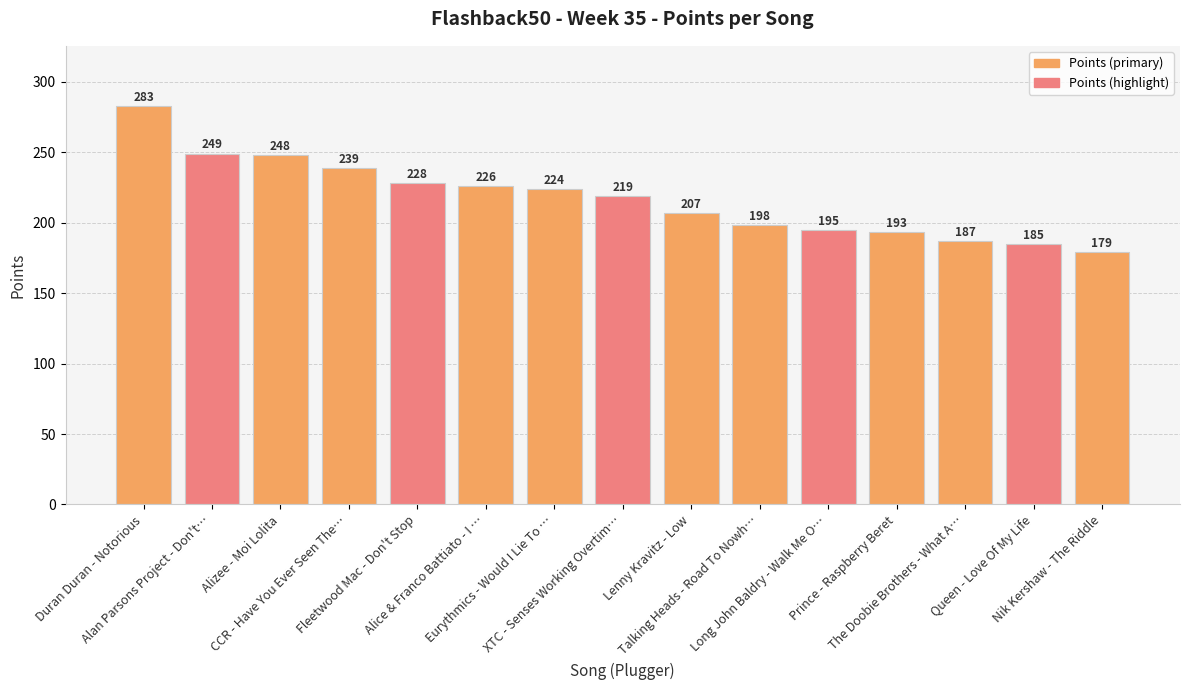

At which label does the data first exceed 219?

Duran Duran - Notorious